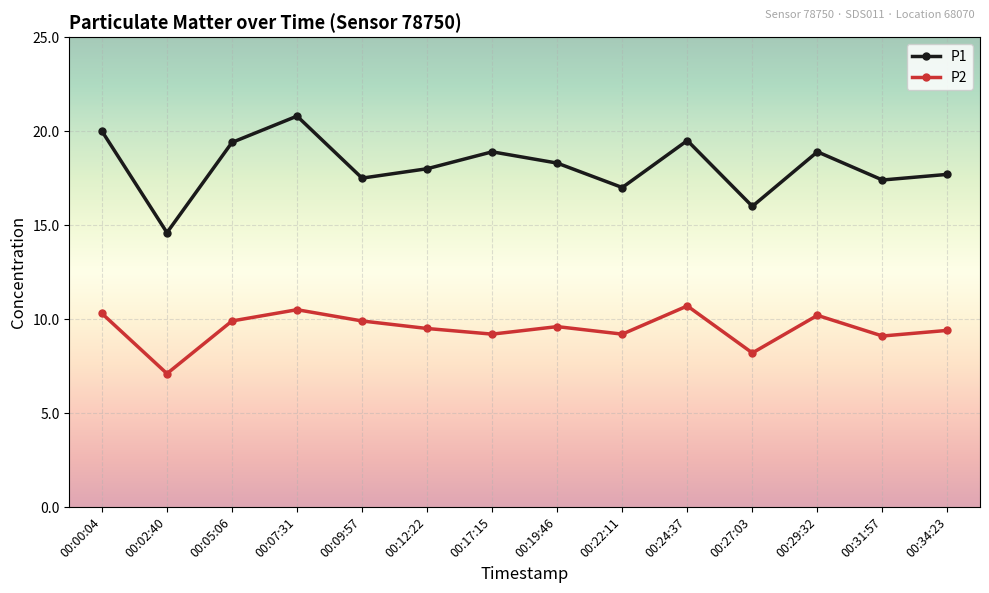

Is this an area chart (filled region under the line)?

No